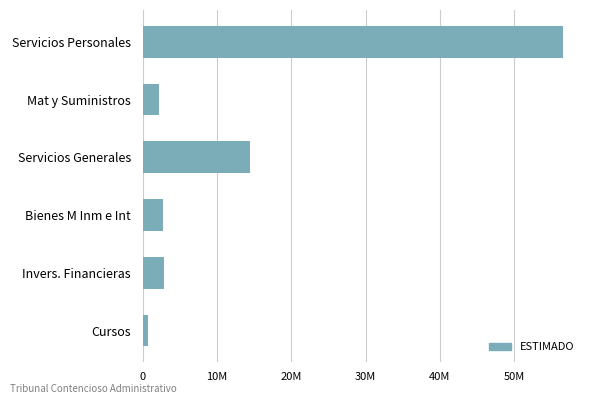

Are the bars horizontal?

Yes